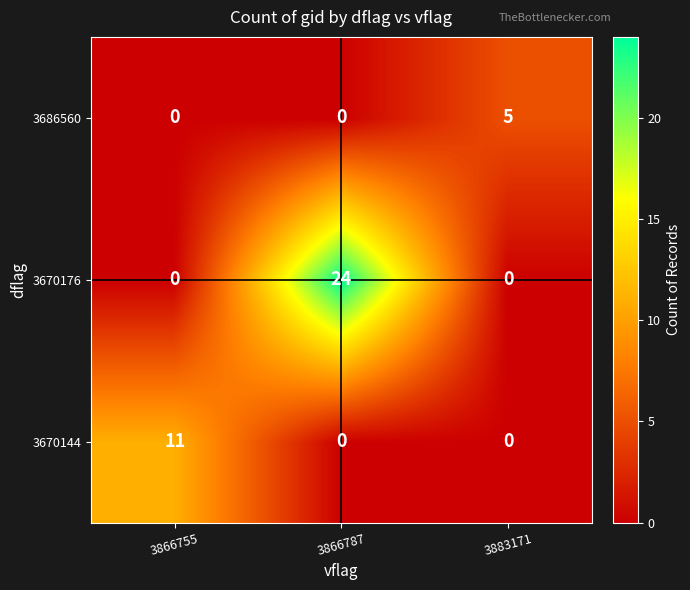

Reading right to left, list all the values displayed in this chart.

3686560: 5	0	0
3670176: 0	24	0
3670144: 0	0	11